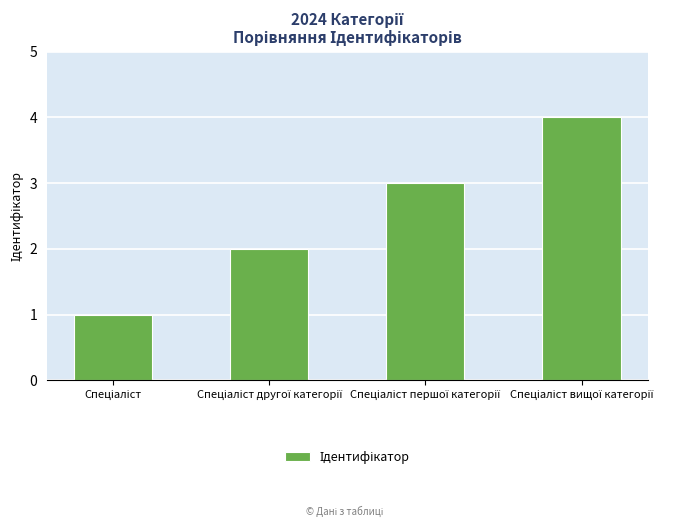

What is the sum of all values?

10